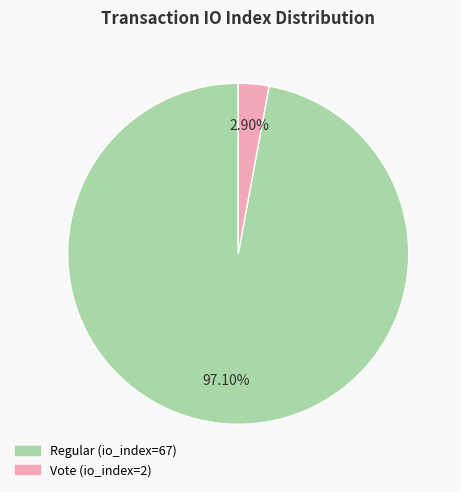

Which slice is the smallest?

Vote (io_index=2)